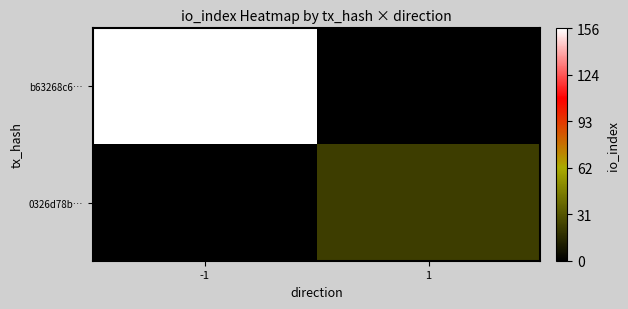

Reading right to left, list all the values displayed in this chart.

b63268c6…: 1=0	-1=156
0326d78b…: 1=23	-1=0